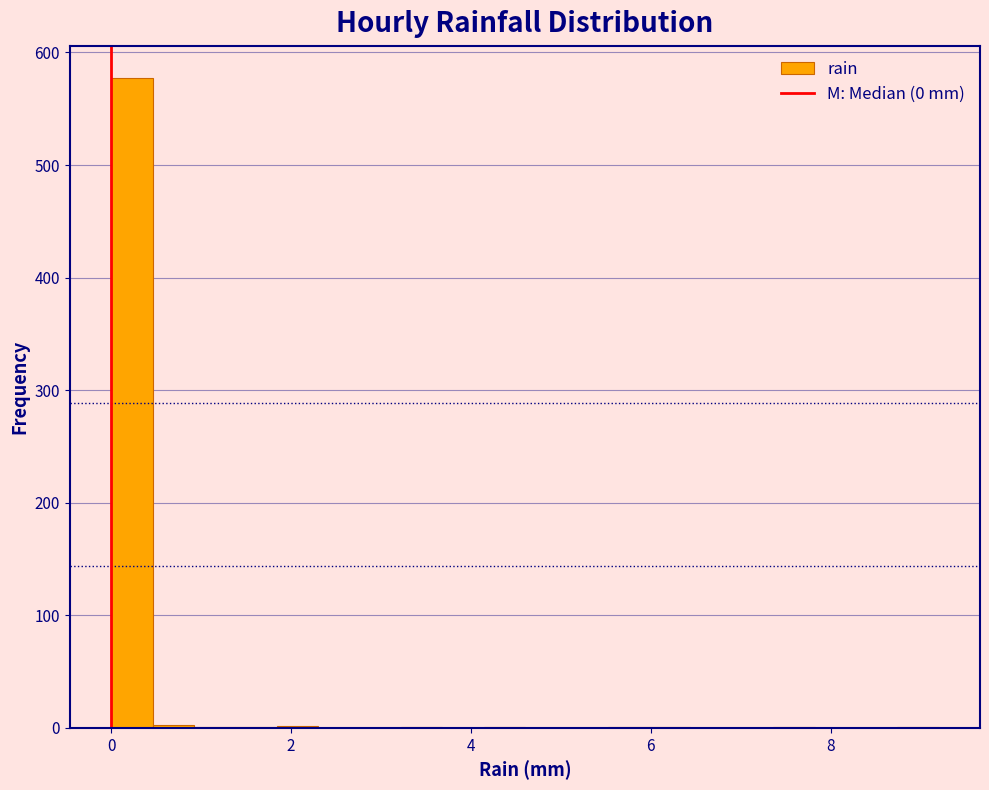

Around what value on the x-axis is the tallest bar? Give the approximate position of its centre, as read against the axis.

0.2